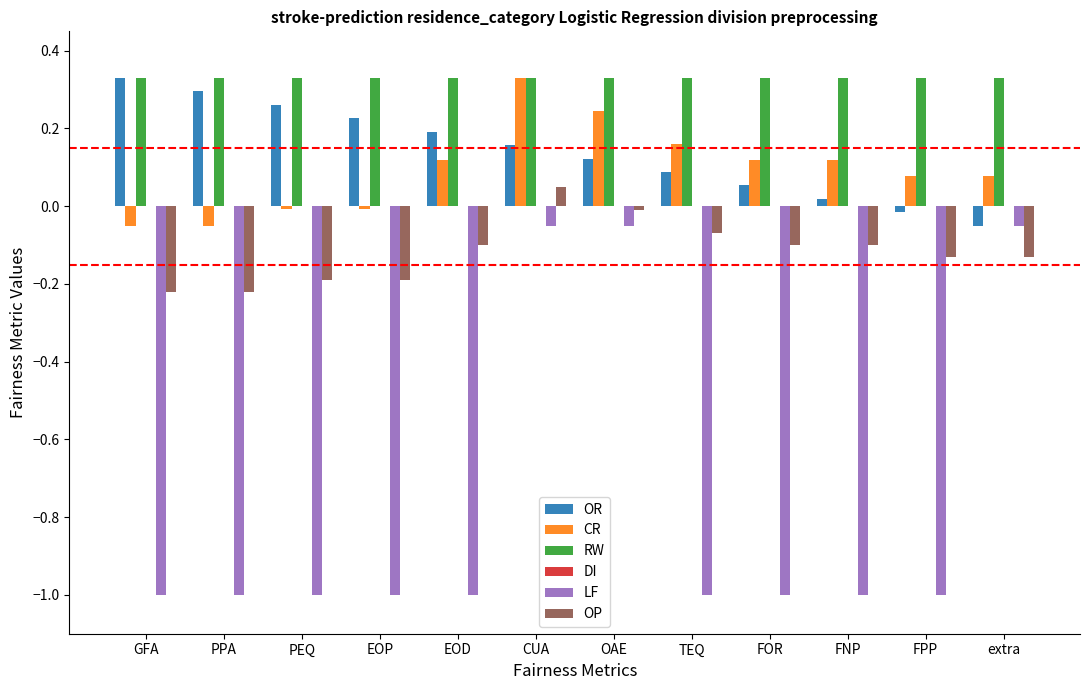

Which series has the largest total across all categories?

RW